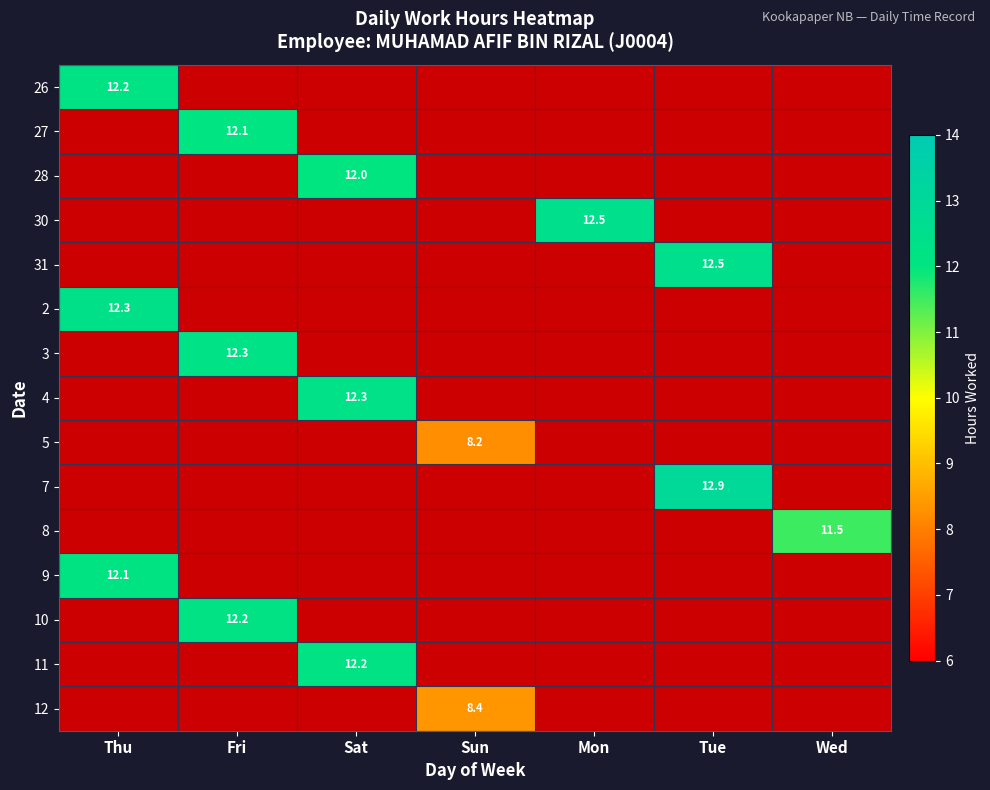

List the labels in order of 2 value, largest first.

Thu, Fri, Sat, Sun, Mon, Tue, Wed